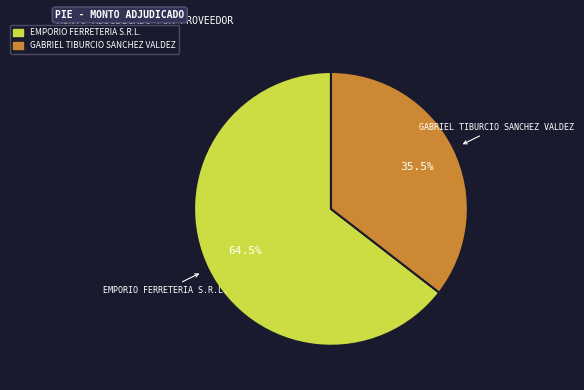

Between EMPORIO FERRETERIA S.R.L. and GABRIEL TIBURCIO SANCHEZ VALDEZ, which is larger?

EMPORIO FERRETERIA S.R.L.